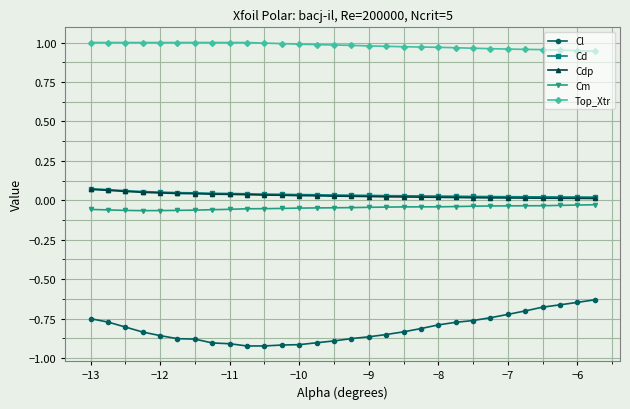

True or false: Cl and Cm intersect in this chart.

False